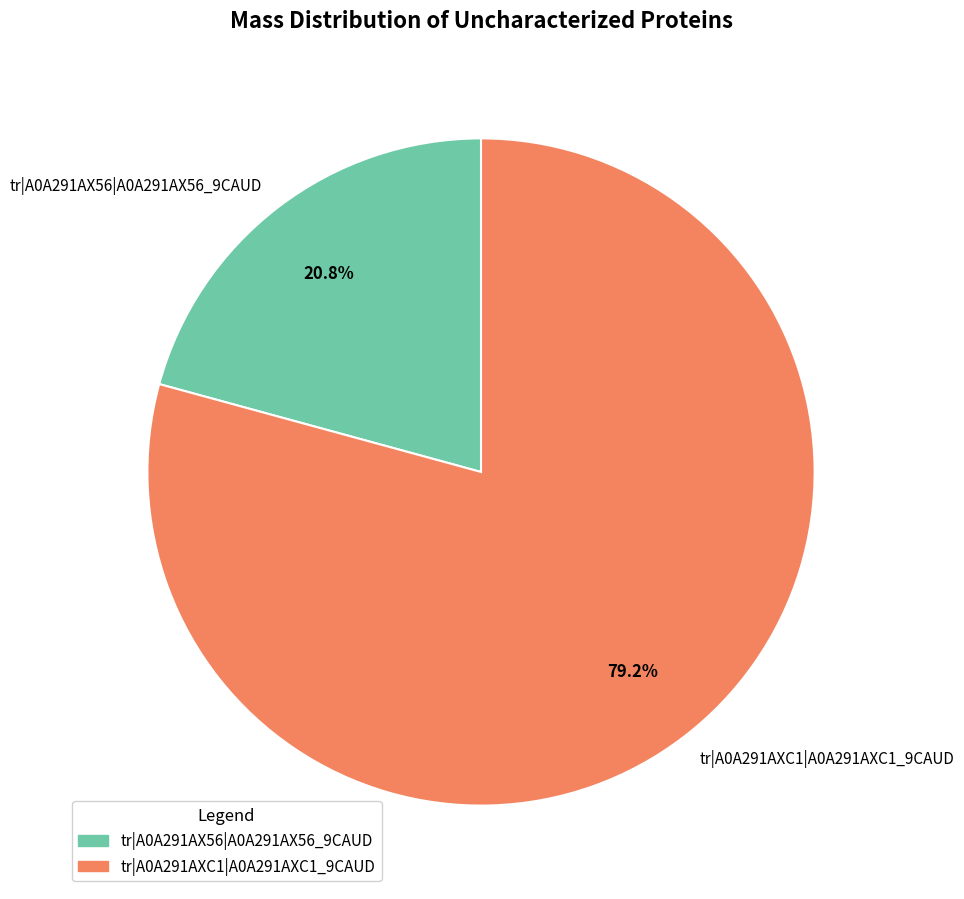

What is the majority slice?

tr|A0A291AXC1|A0A291AXC1_9CAUD